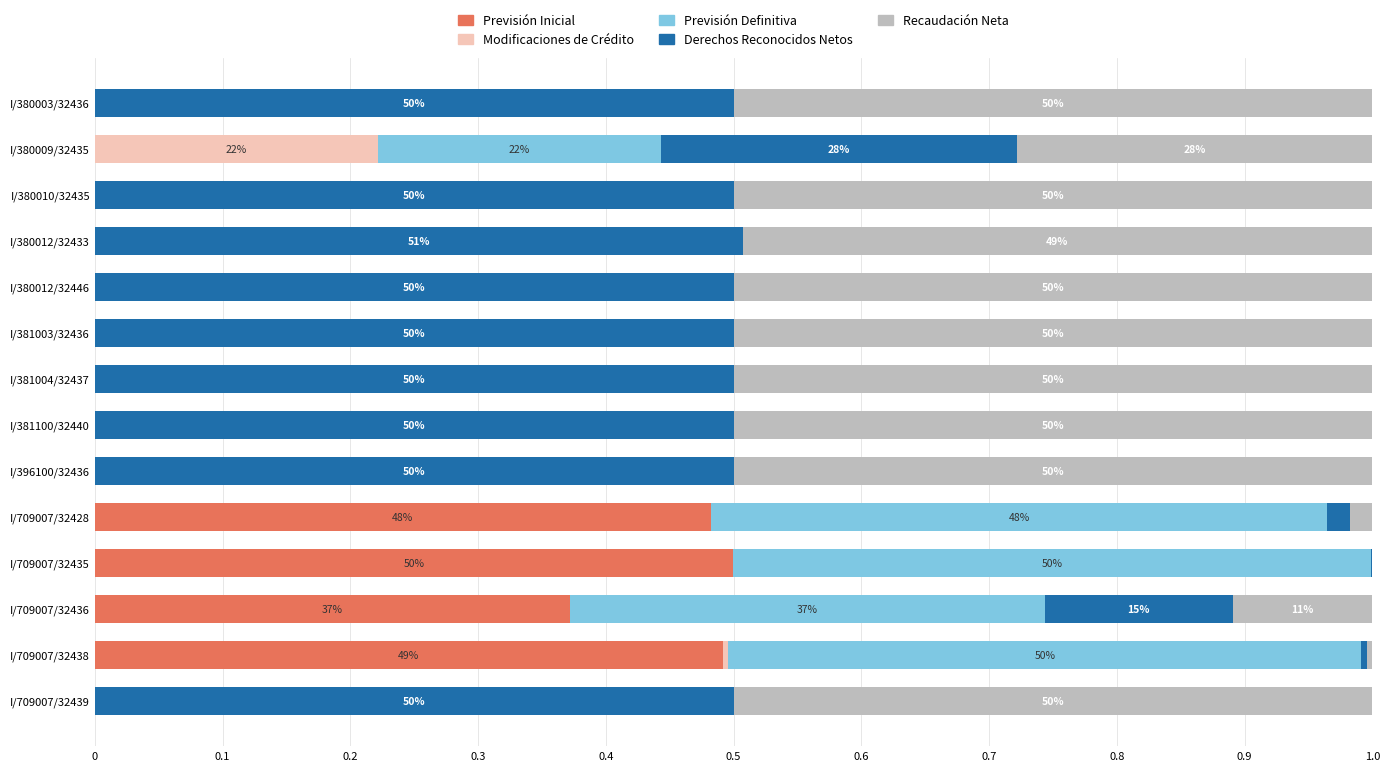

True or false: Previsión Inicial has a value of 0.0 at I/380003/32436.

True